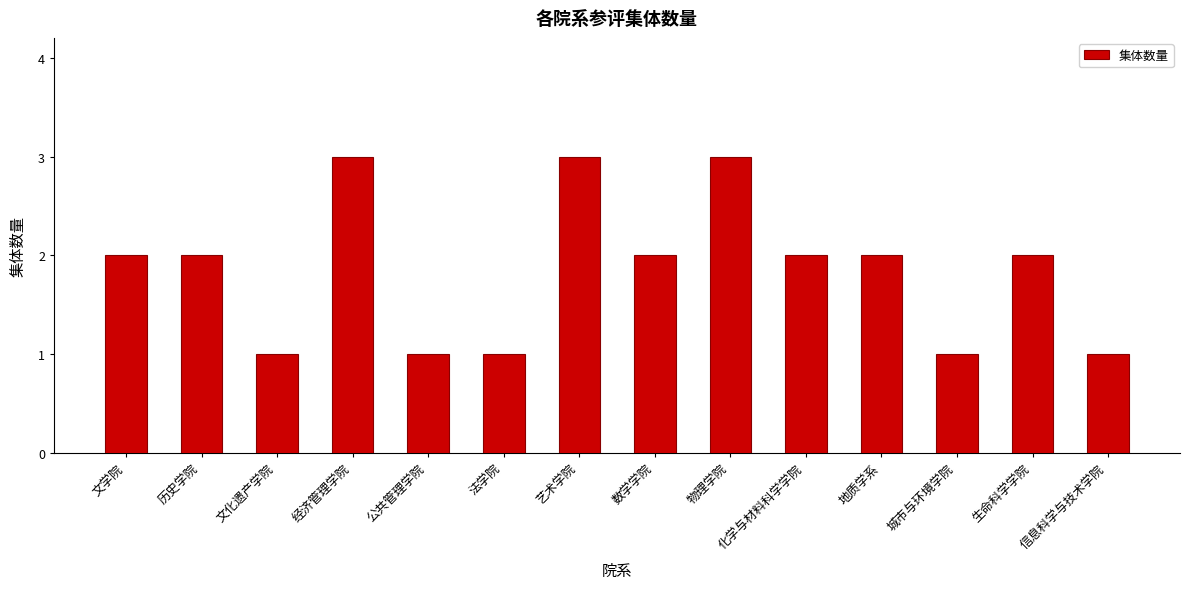

How many categories are shown in the chart?

14